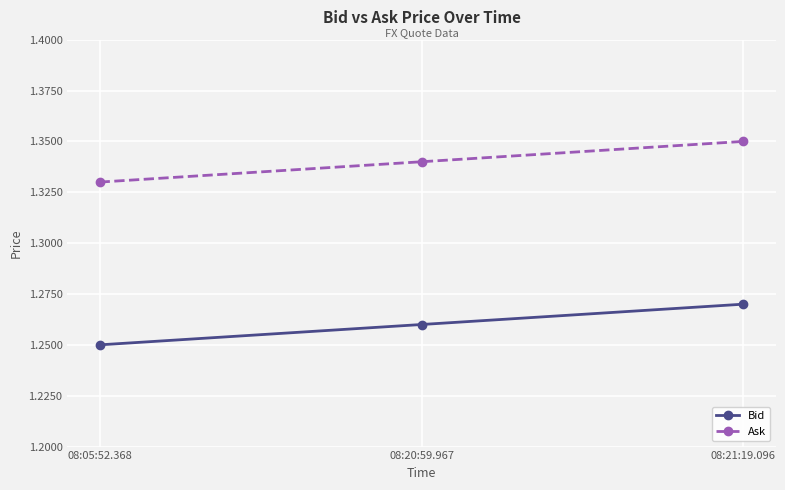

What is the label of the 1st point from the left?

08:05:52.368